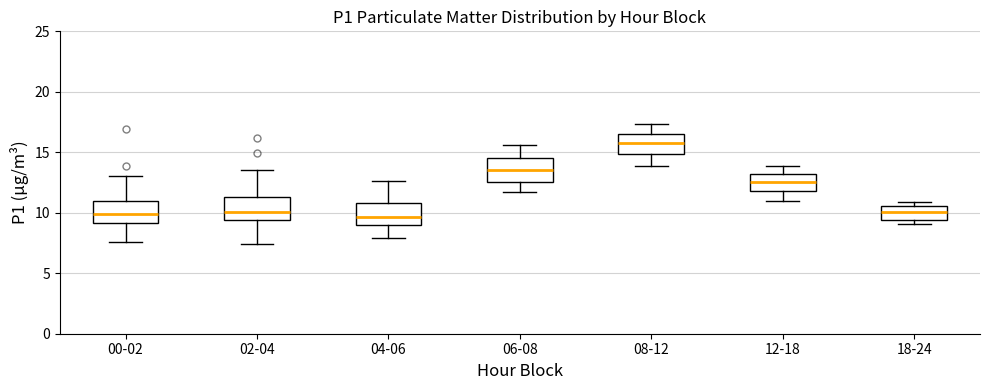

Where is the upper edge of the box for 04-06 on the y-axis? The values are not printed on the chart, so give them approximately, as read against the axis.

11.0